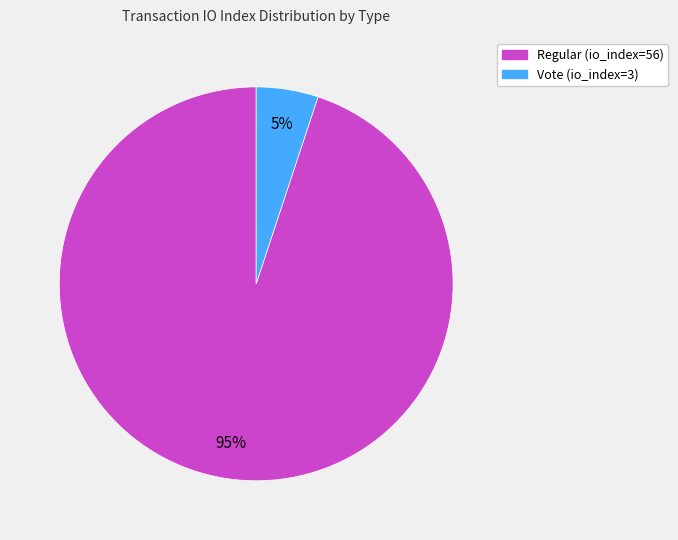

To the nearest percent, what is the difference between the largest and smallest slice percentages?

90%